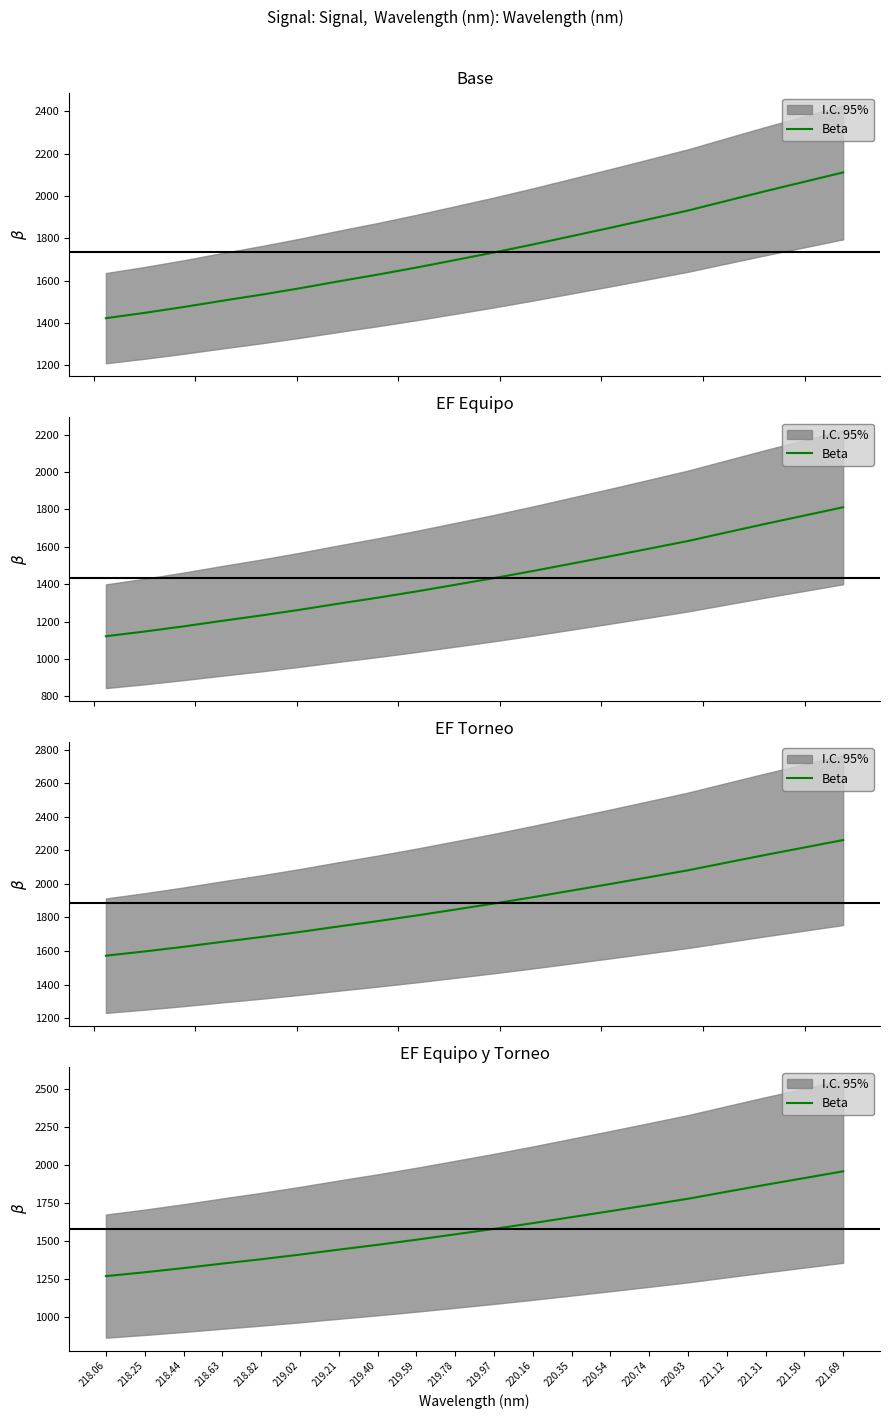

Where does the data first go above 1582?

219.97